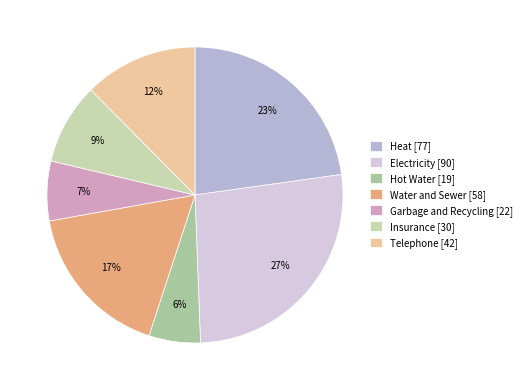

To the nearest percent, what portion does Hot Water represent?

6%